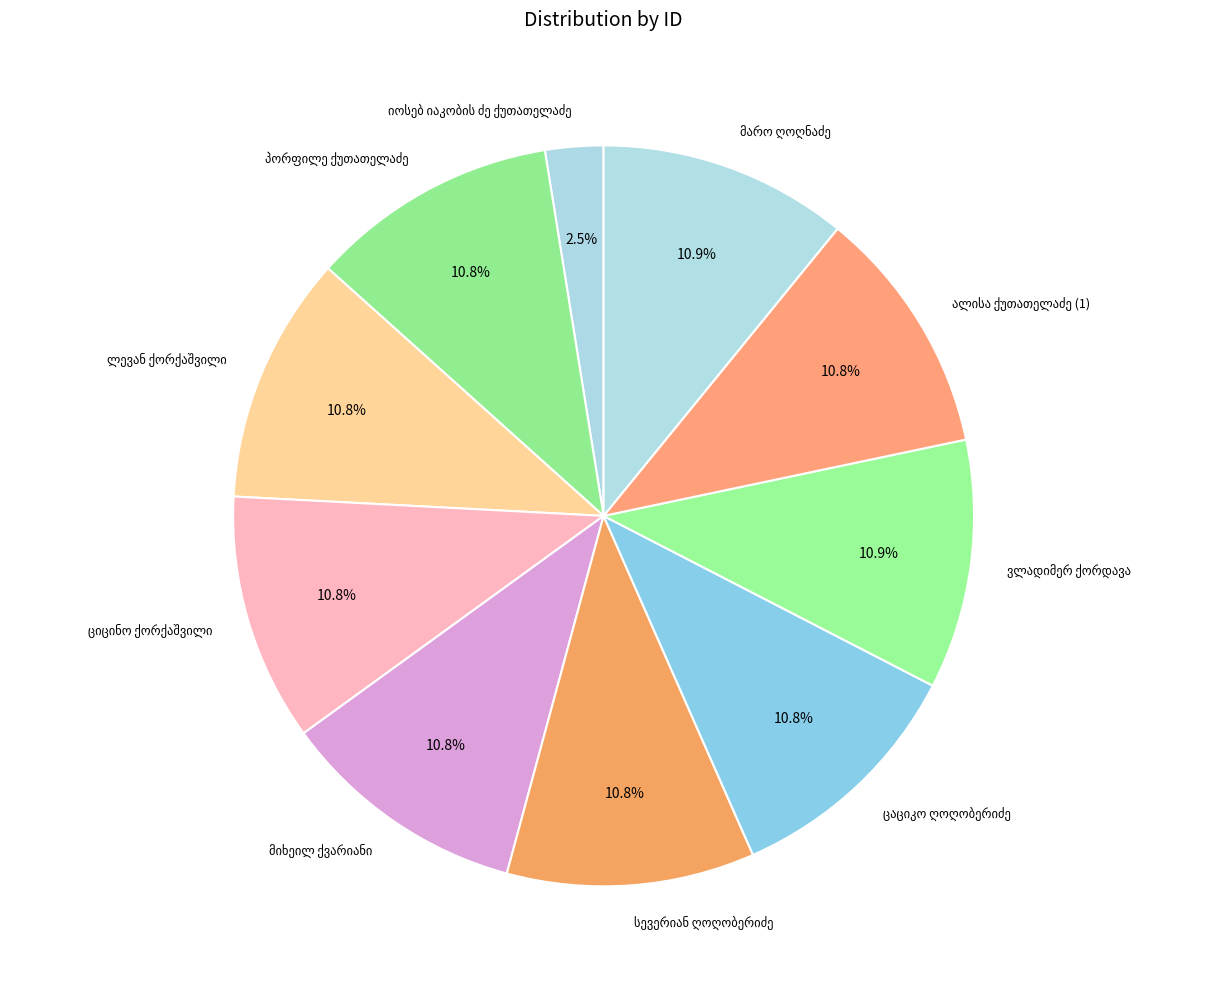

Is there any slice that represents more than half of the pie?

No